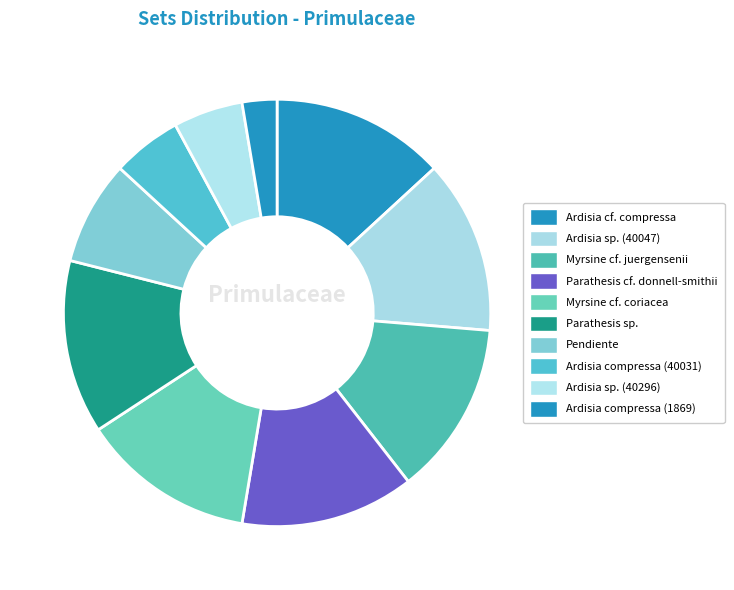

Count the number of slices in the pie.

10